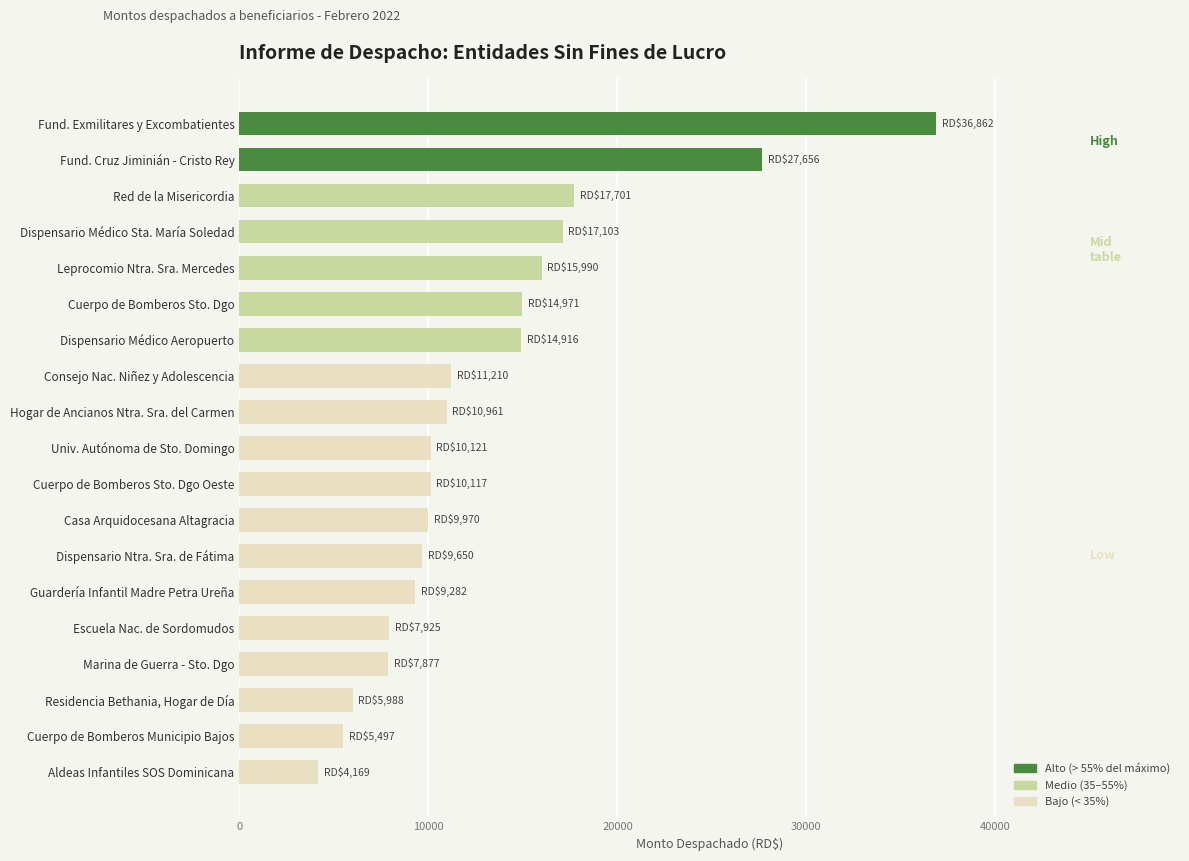

True or false: the data shows 10120.7 at Univ. Autónoma de Sto. Domingo.

True